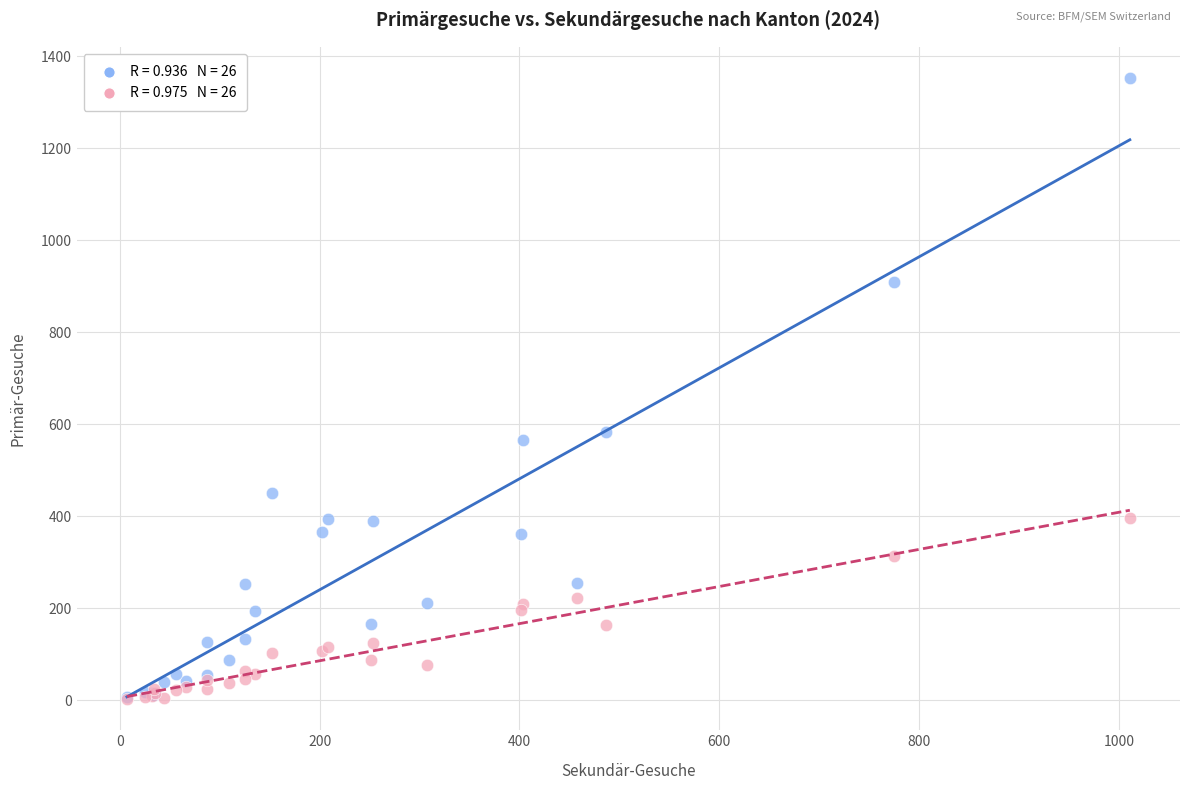

Across all series, what Y value is closest to 677?

584